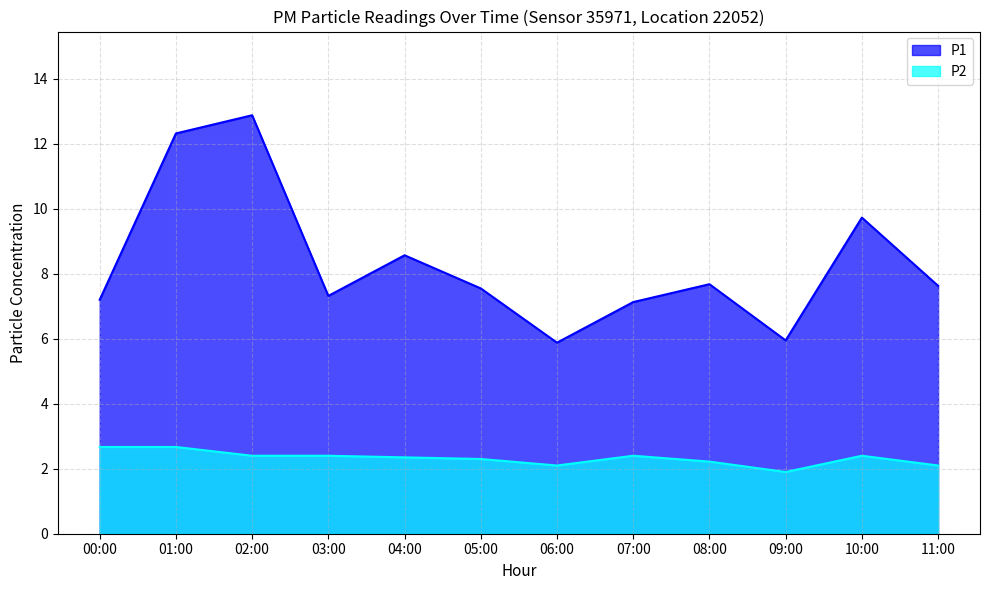

How many data points does each series have?

12